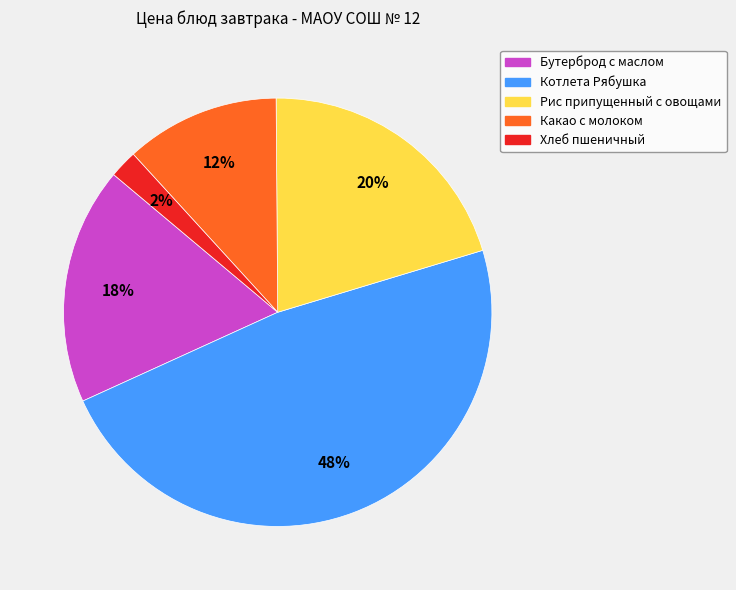

Does Котлета Рябушка account for over 50% of the chart?

No